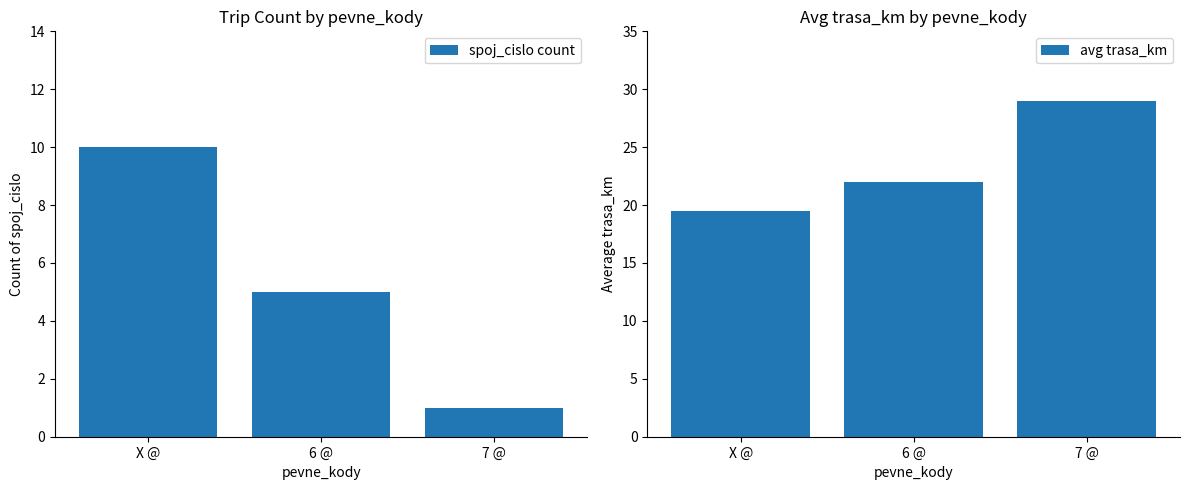

What are all the series names shown in the legend?

spoj_cislo count, avg trasa_km